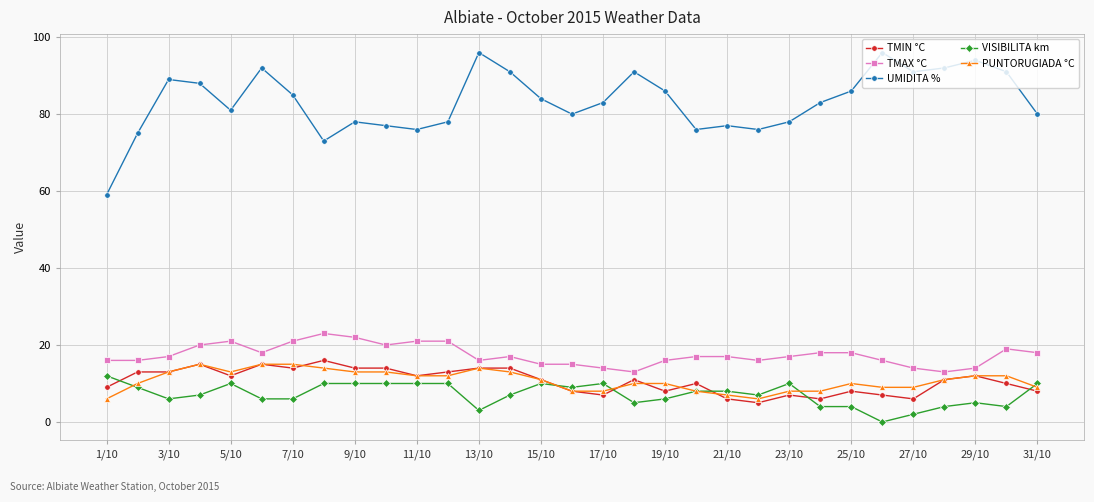

True or false: TMIN °C and TMAX °C cross at least once.

False